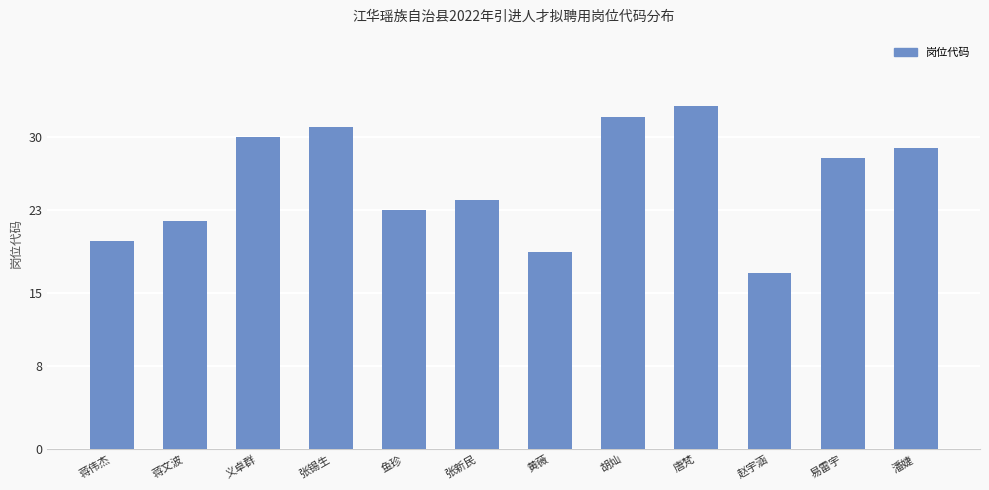

True or false: the data shows 28 at 易雷宇.

True